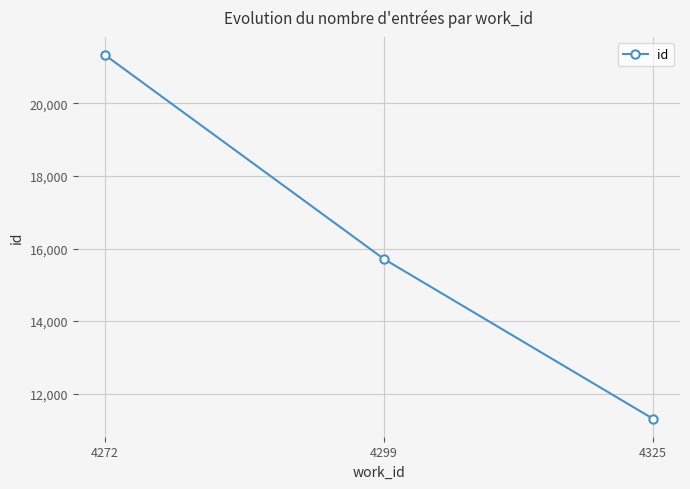

Rank the categories by value from lowest to highest.

4325, 4299, 4272